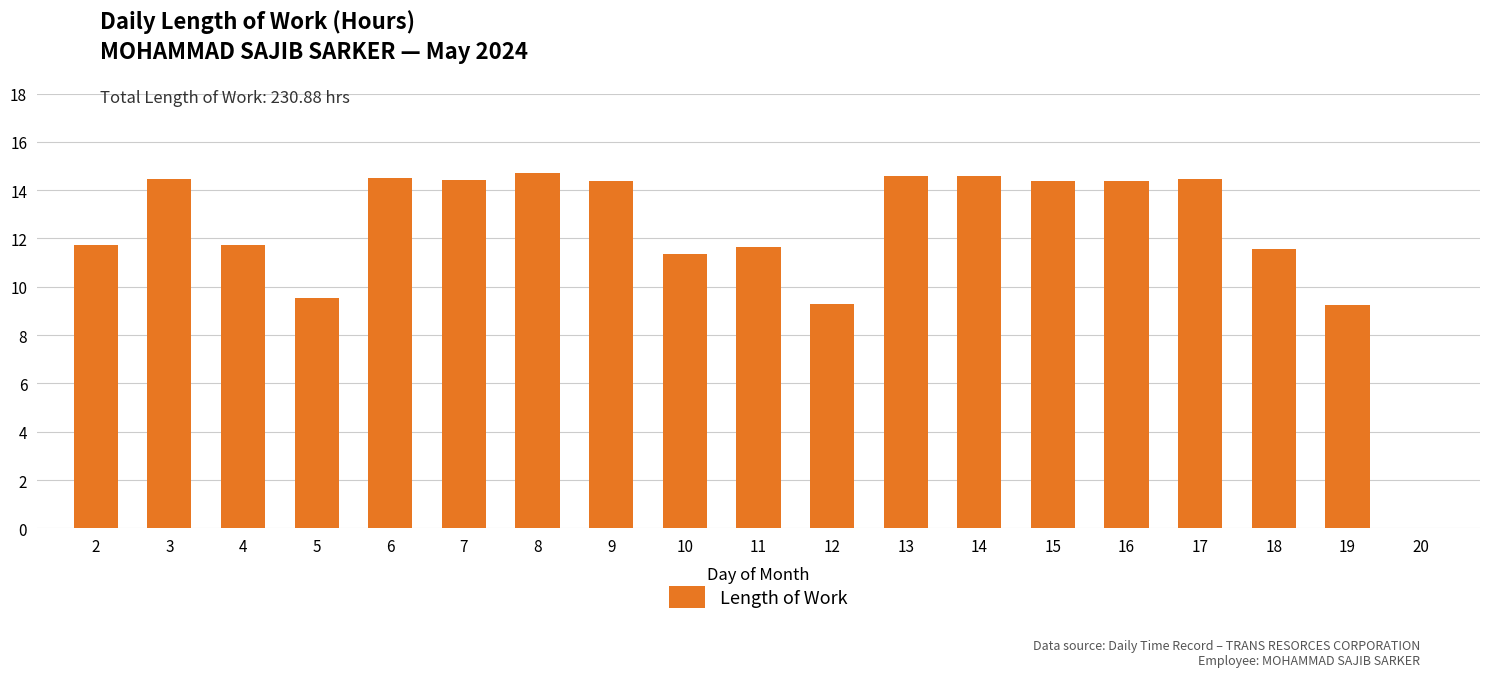

What is the maximum value shown in the chart?

14.7